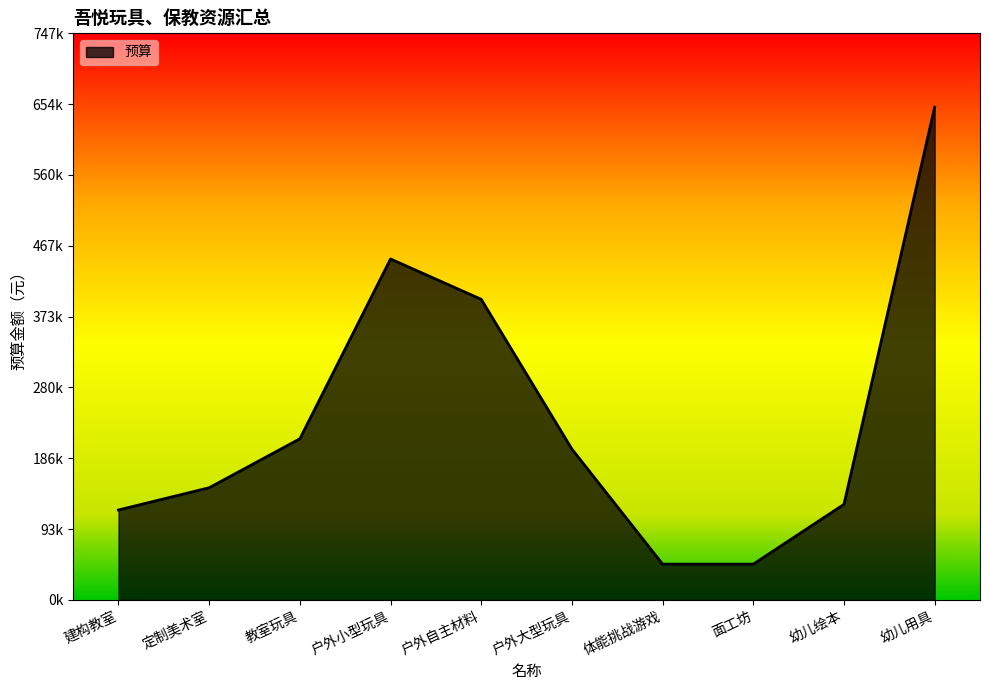

What is the label of the 6th point from the left?

户外大型玩具